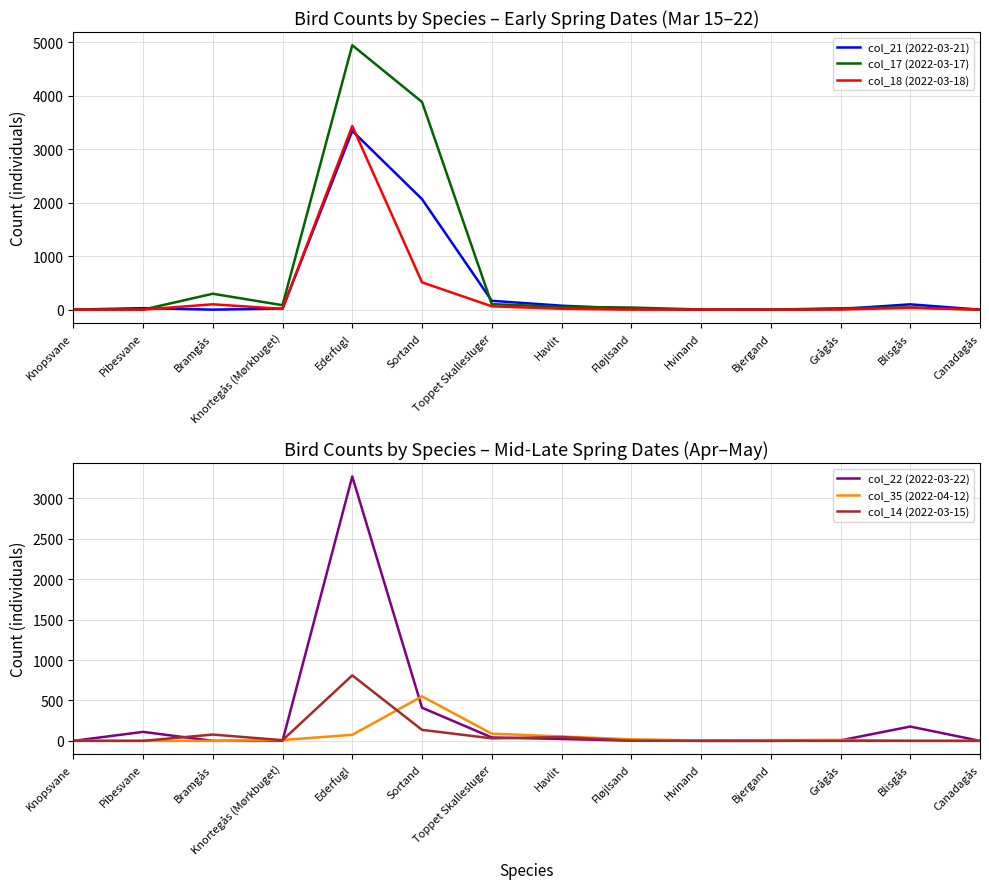

What is the difference between the maximum and minimum values in the col_17 (2022-03-17) series?

4940